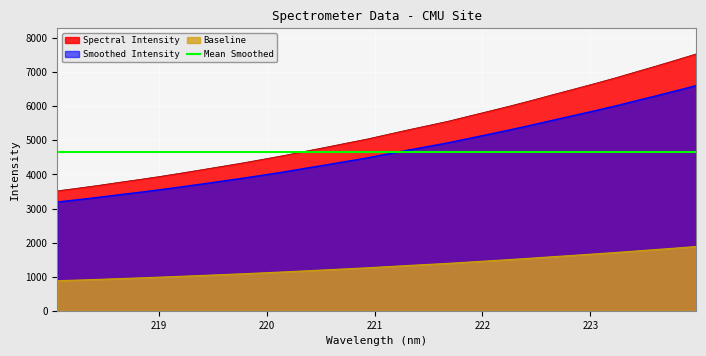

Which label corresponds to the smallest value in the chart?

218.0596